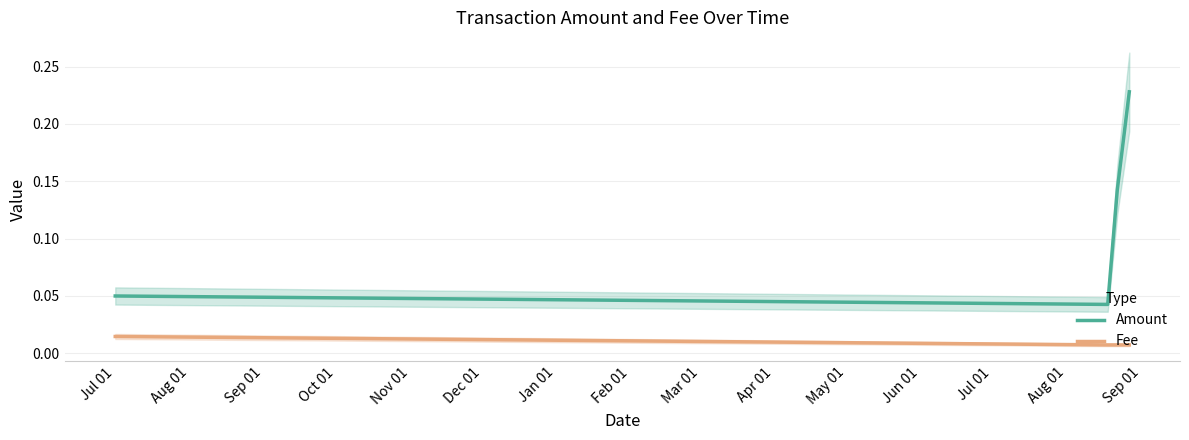

True or false: Fee and Amount cross at least once.

False